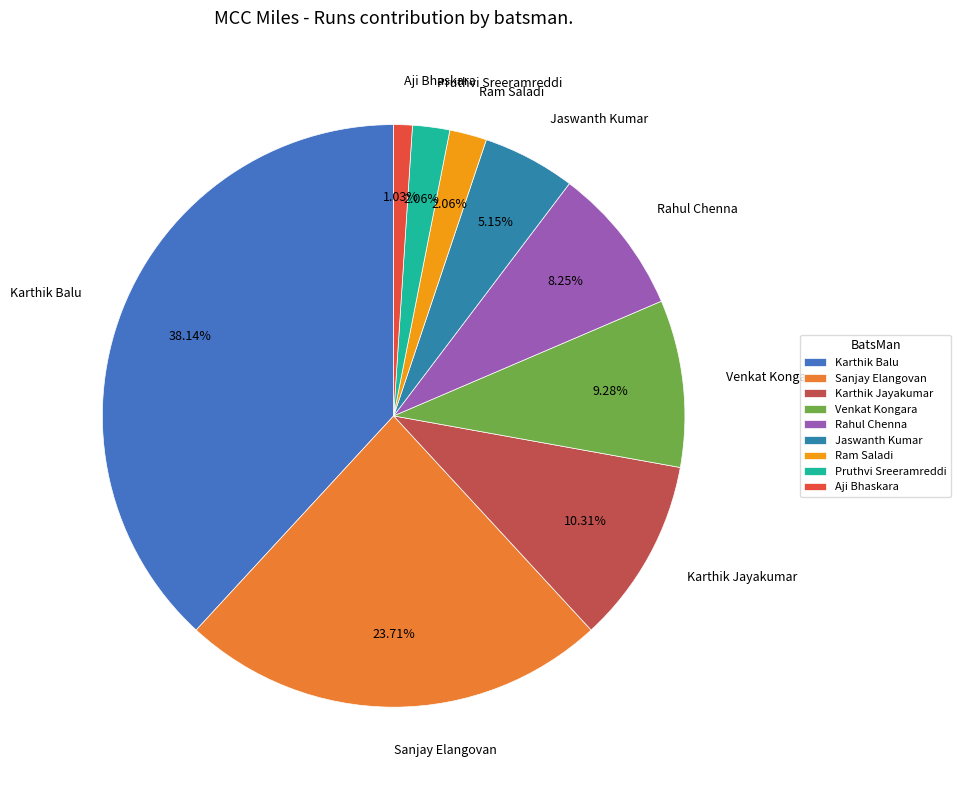

What is the smallest slice in the pie chart?

Aji Bhaskara